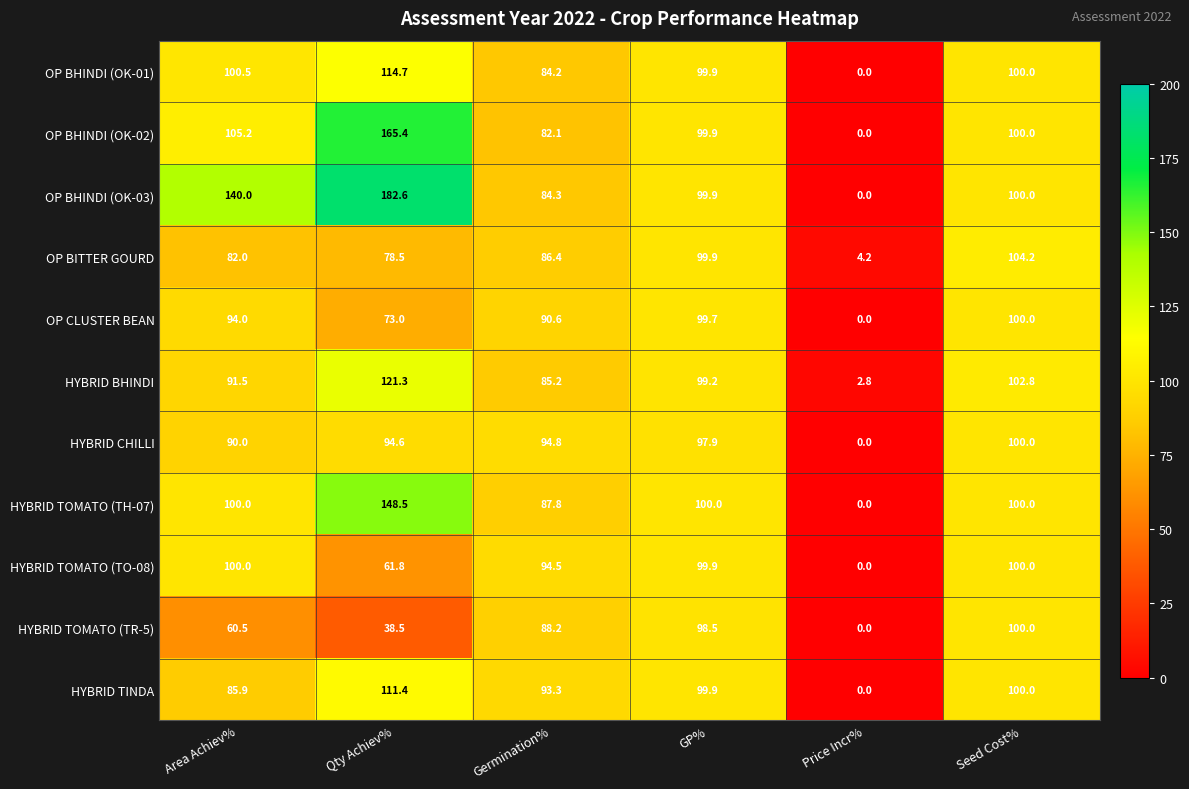

What is the sum of the OP BHINDI (OK-01) values at Qty Achiev% and GP%?

214.6